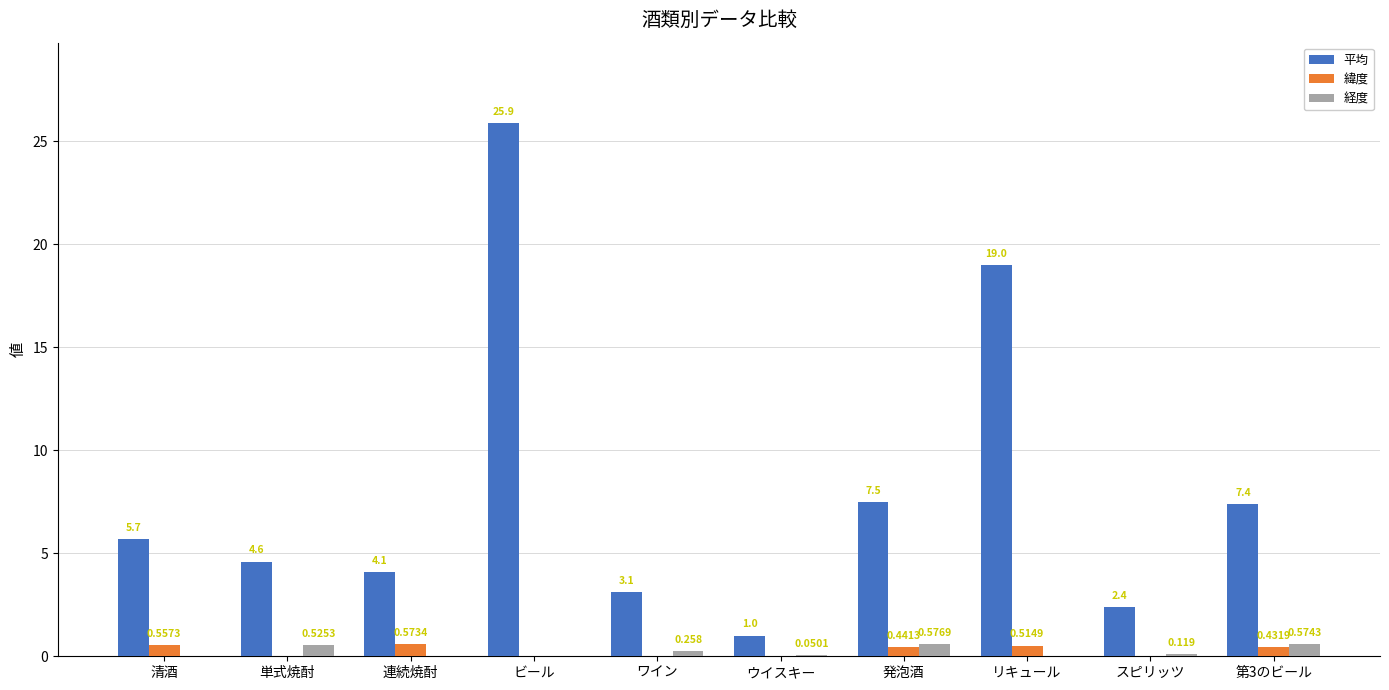

Where does the 平均 series first go above 5?

清酒